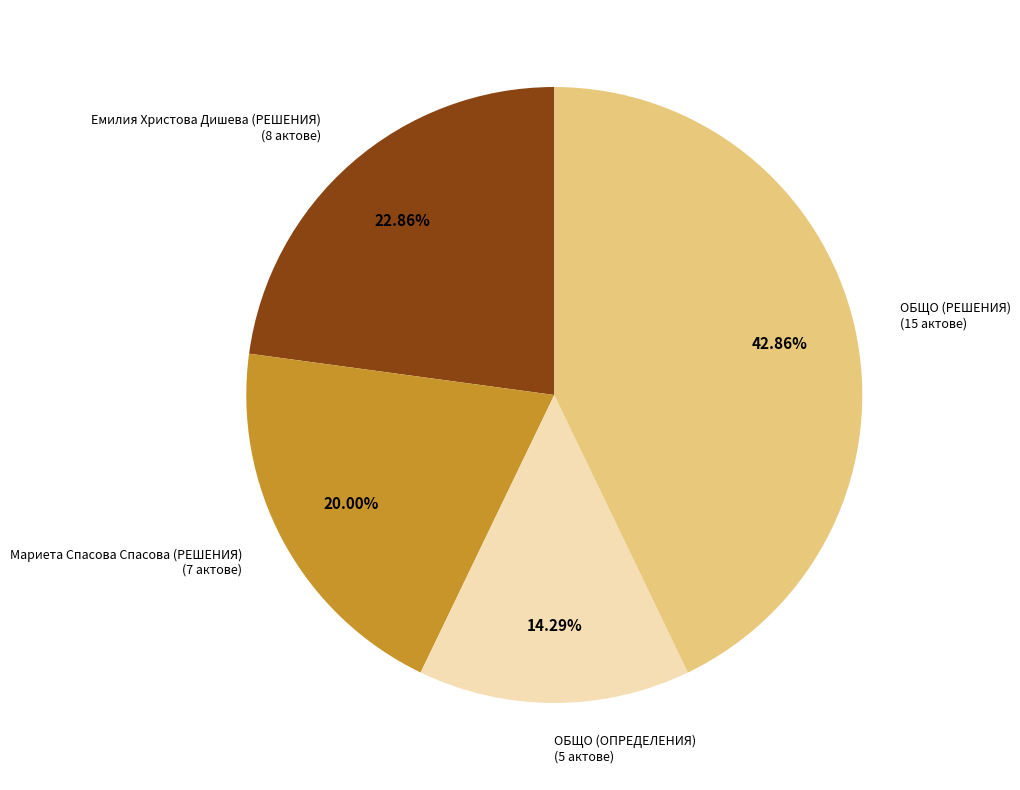

To the nearest percent, what is the average slice percentage?

25%